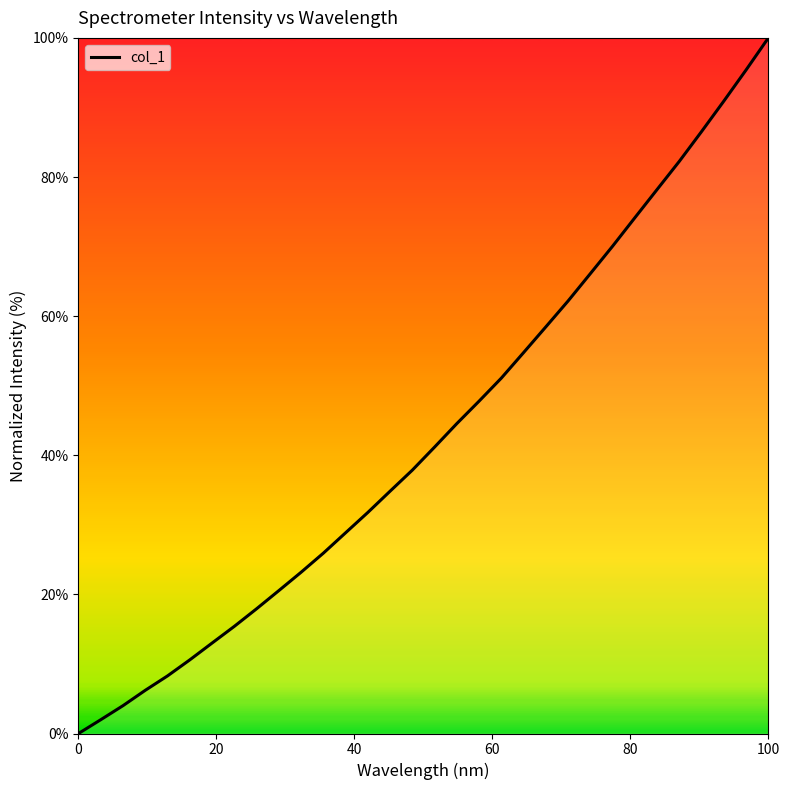

What is the sum of all values?

1383.9